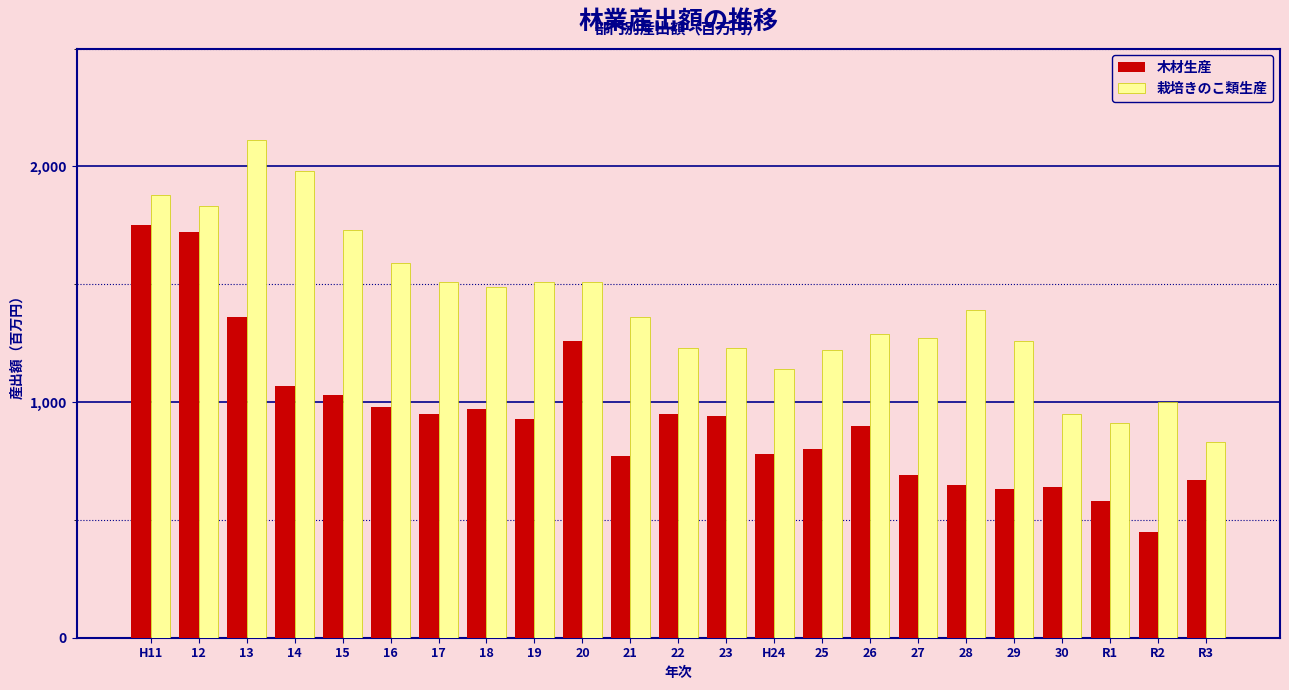

What is the difference between the maximum and second lowest values in the 木材生産 series?

1170